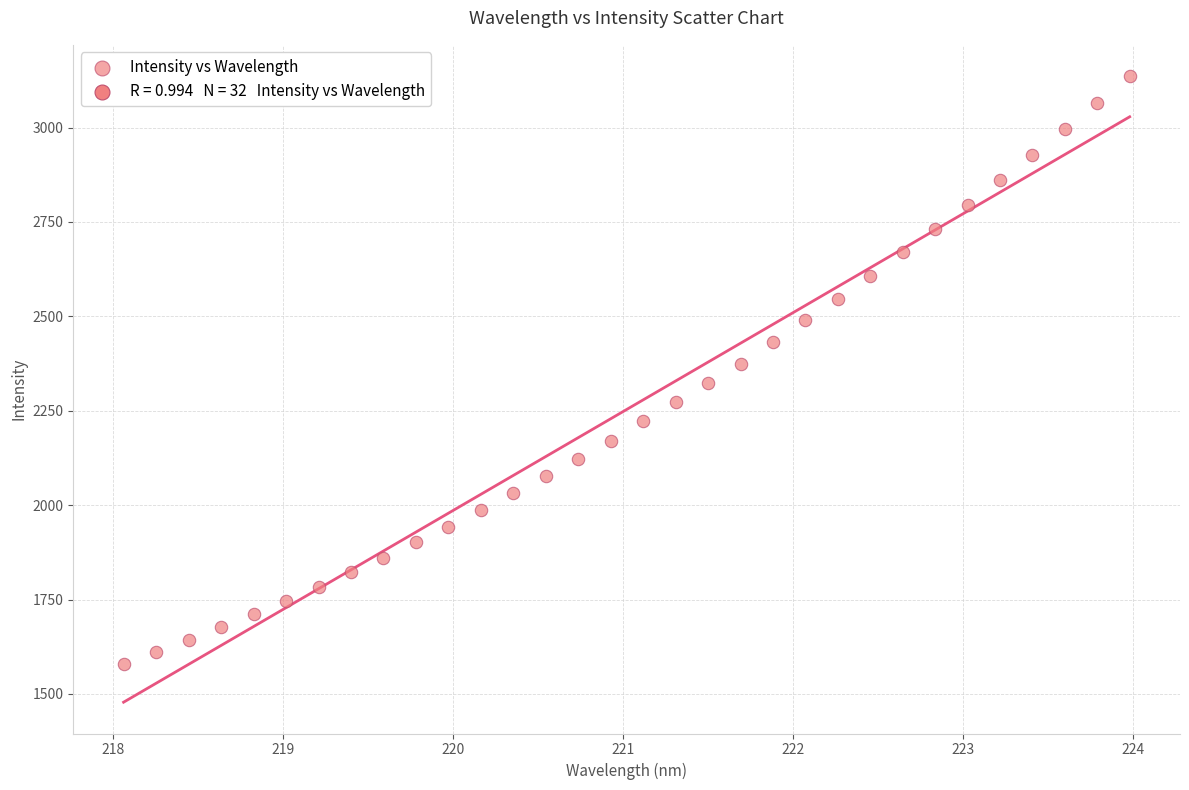

What is the range of X values (max minus min)?

5.9